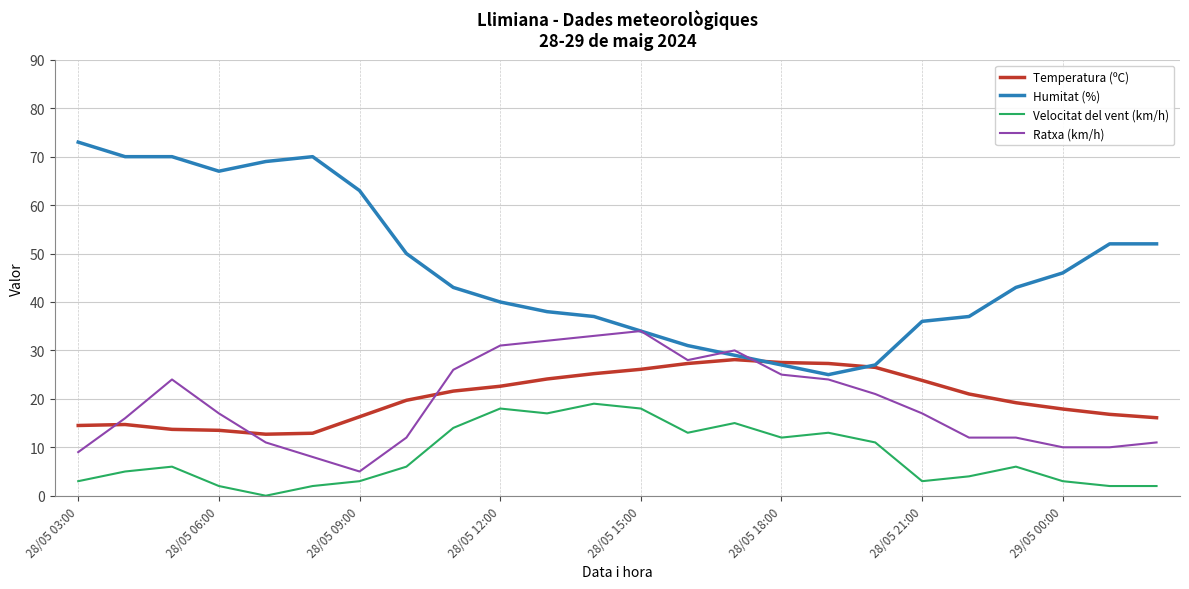

List the series in order of their peak value, lowest first.

Velocitat del vent (km/h), Temperatura (ºC), Ratxa (km/h), Humitat (%)